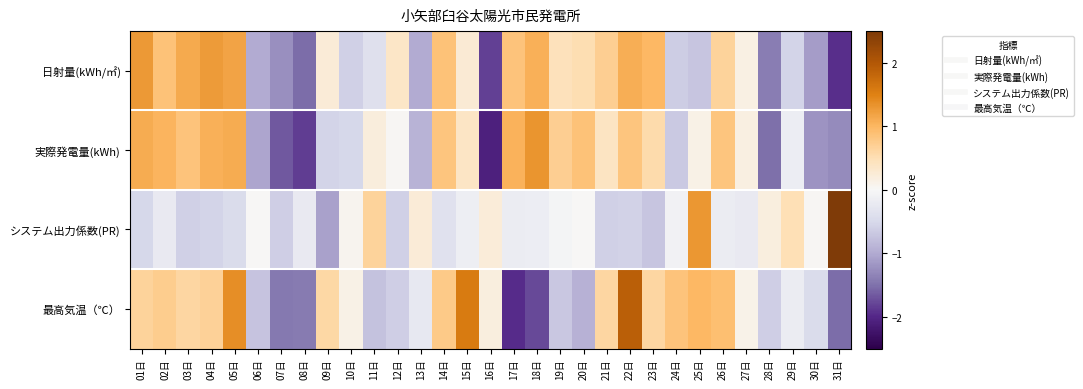

Reading right to left, what are all the values shown in this chart?

日射量(kWh/㎡): 31日=-1.9	30日=-1.1	29日=-0.6	28日=-1.4	27日=0.1	26日=0.7	25日=-0.7	24日=-0.6	23日=1.0	22日=1.1	21日=0.7	20日=0.5	19日=0.5	18日=1.1	17日=0.8	16日=-1.8	15日=0.3	14日=0.9	13日=-1.0	12日=0.4	11日=-0.4	10日=-0.6	09日=0.3	08日=-1.5	07日=-1.2	06日=-1.0	05日=1.2	04日=1.3	03日=1.1	02日=0.9	01日=1.3
実際発電量(kWh): 31日=-1.3	30日=-1.2	29日=-0.2	28日=-1.5	27日=0.2	26日=0.8	25日=0.1	24日=-0.7	23日=0.6	22日=0.8	21日=0.4	20日=0.9	19日=0.7	18日=1.3	17日=1.0	16日=-2.1	15日=0.4	14日=0.8	13日=-0.9	12日=0.0	11日=0.2	10日=-0.5	09日=-0.6	08日=-1.8	07日=-1.7	06日=-1.1	05日=1.1	04日=1.1	03日=0.8	02日=1.0	01日=1.1
システム出力係数(PR): 31日=4.9	30日=0.0	29日=0.5	28日=0.2	27日=-0.2	26日=-0.2	25日=1.3	24日=-0.1	23日=-0.7	22日=-0.6	21日=-0.6	20日=0.0	19日=-0.0	18日=-0.2	17日=-0.2	16日=0.2	15日=-0.1	14日=-0.4	13日=0.2	12日=-0.6	11日=0.7	10日=0.1	09日=-1.1	08日=-0.2	07日=-0.6	06日=0.0	05日=-0.5	04日=-0.5	03日=-0.6	02日=-0.2	01日=-0.5
最高気温（℃）: 31日=-1.5	30日=-0.5	29日=-0.2	28日=-0.6	27日=0.1	26日=0.9	25日=1.0	24日=0.9	23日=0.6	22日=1.9	21日=0.6	20日=-0.9	19日=-0.7	18日=-1.8	17日=-2.0	16日=0.2	15日=1.6	14日=0.8	13日=-0.2	12日=-0.6	11日=-0.8	10日=0.1	09日=0.6	08日=-1.4	07日=-1.4	06日=-0.7	05日=1.4	04日=0.7	03日=0.6	02日=0.7	01日=0.7